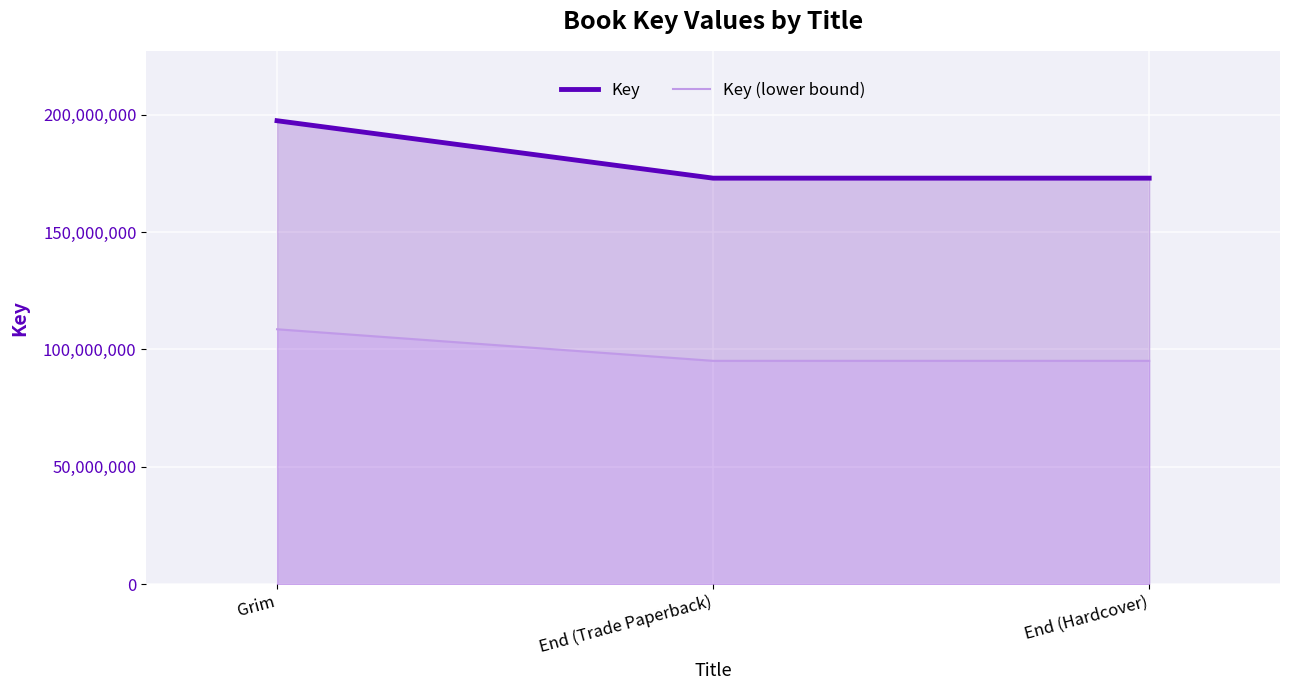

The value of Key (lower bound) at End (Trade Paperback) is 95126609.1. True or false?

True